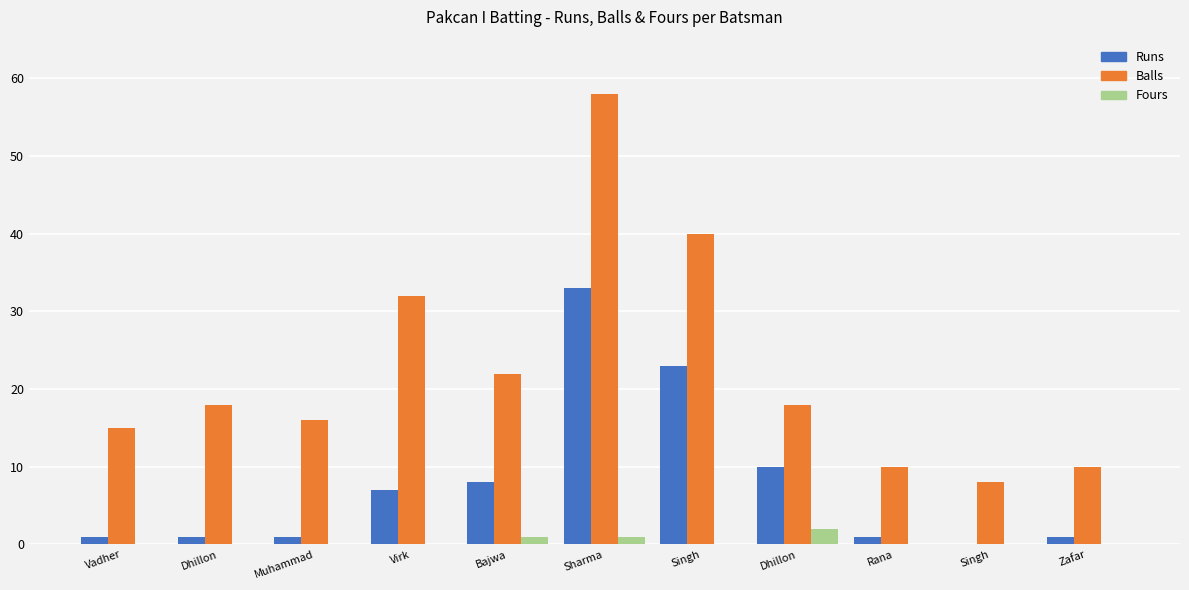

At how many categories does at least one series exceed 41?

1